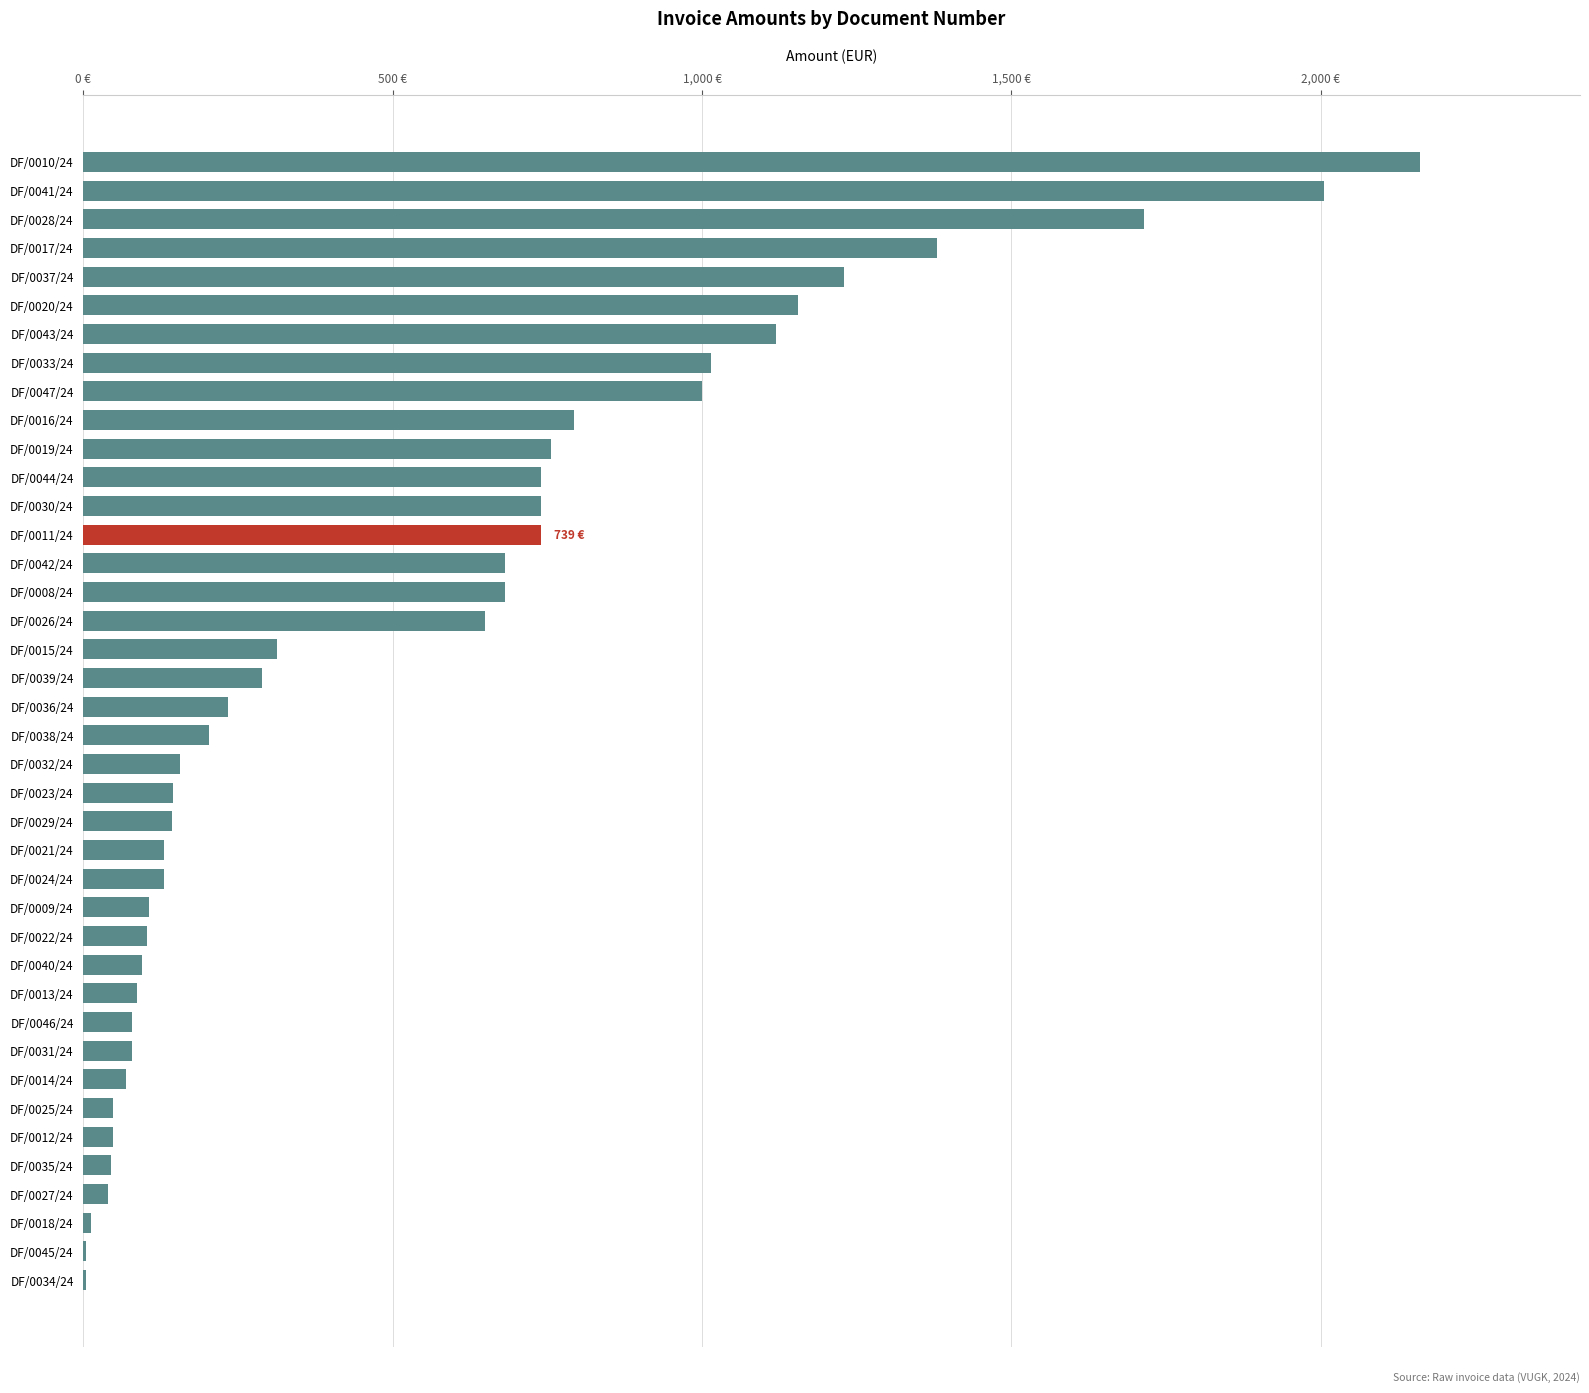

How many distinct data groups are displayed?

1